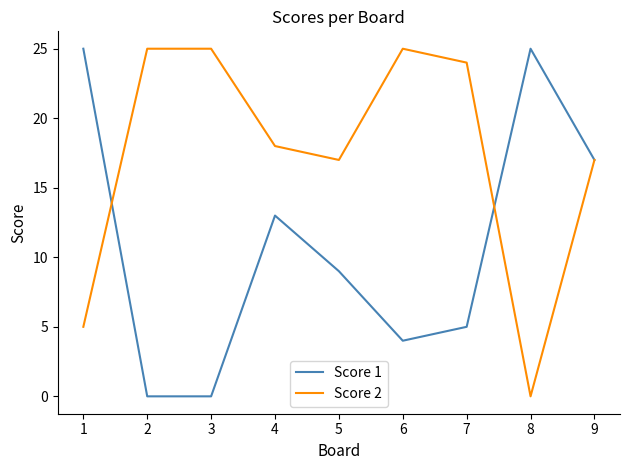

Which series changed the most between 5 and 6?

Score 2